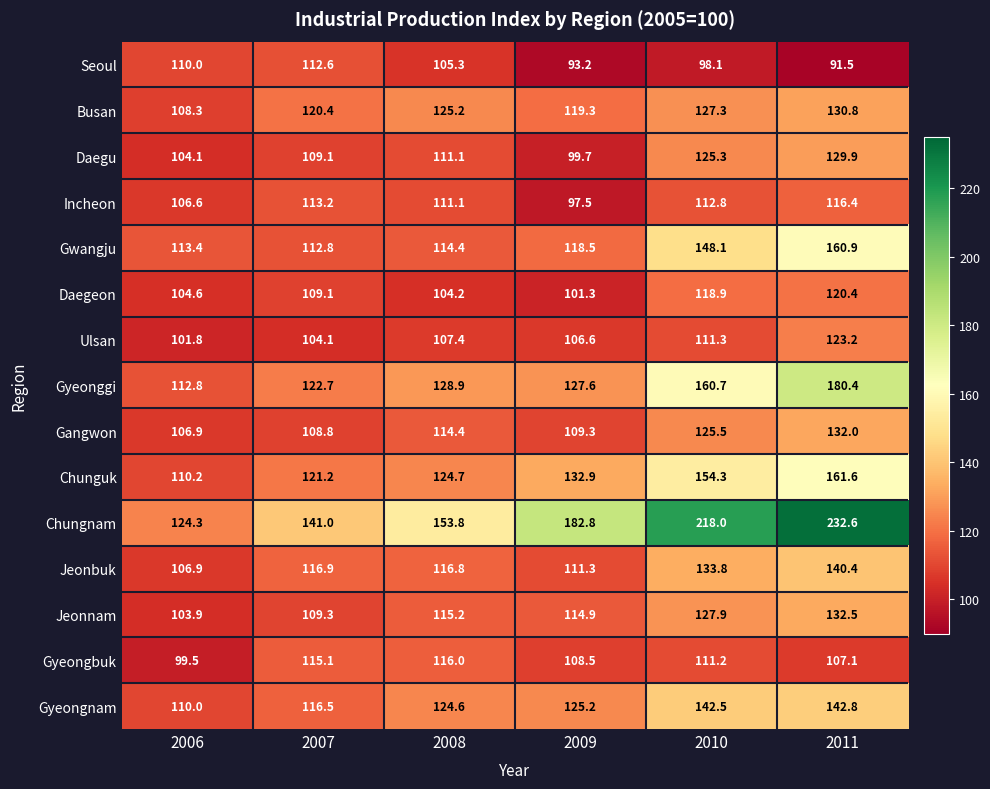

What is the difference between the Daegu values at 2011 and 2009?

30.2